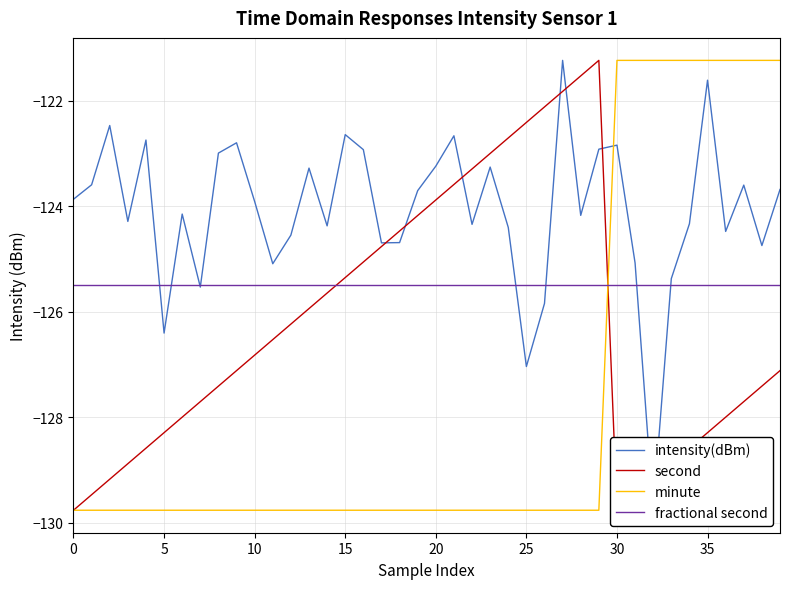

What is the value of the fractional second point at the 2nd from the left?

-125.5